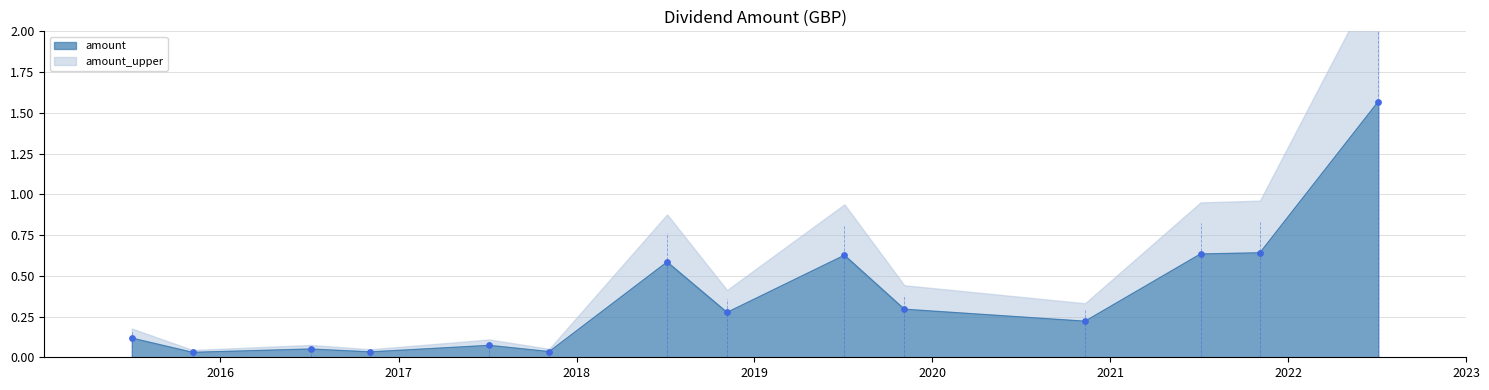

What is the change in value from 2020-11-10 to 2017-07-06?

-0.1